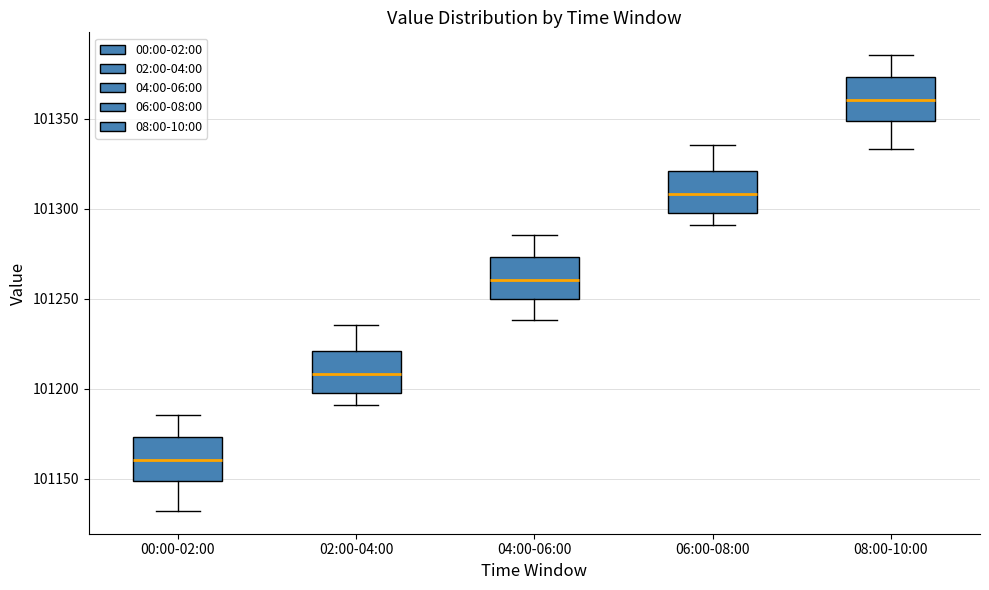

Reading left to right, read every box against the y-axis: the position of its median line, the range the box covers, and the ends of its whiskers. The values are not printed on the chart, so give them approximately, as read against the axis.

00:00-02:00: median 101160, box 101150 to 101175, whiskers 101130 to 101185
02:00-04:00: median 101210, box 101200 to 101220, whiskers 101190 to 101235
04:00-06:00: median 101260, box 101250 to 101275, whiskers 101240 to 101285
06:00-08:00: median 101310, box 101300 to 101320, whiskers 101290 to 101335
08:00-10:00: median 101360, box 101350 to 101375, whiskers 101335 to 101385